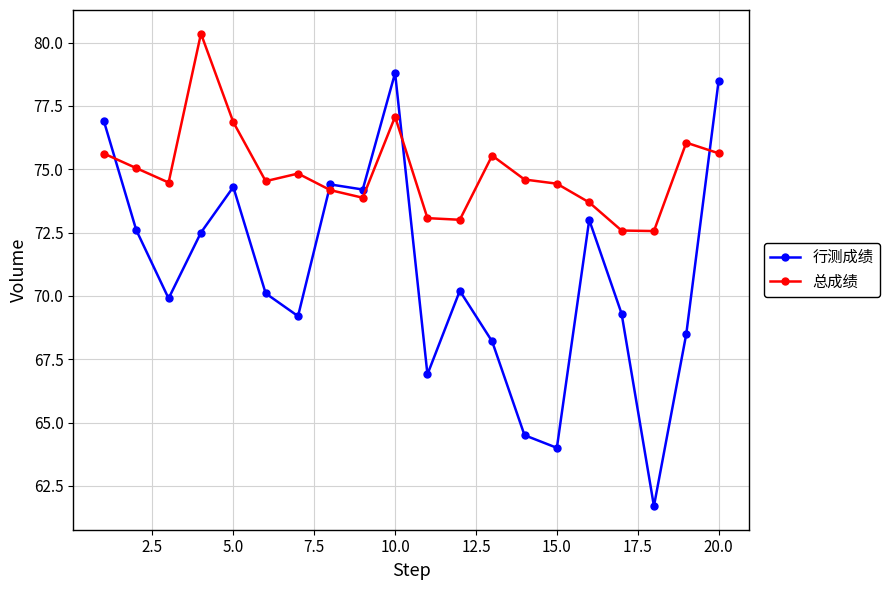

How many interior local valleys does the 总成绩 series have?

5